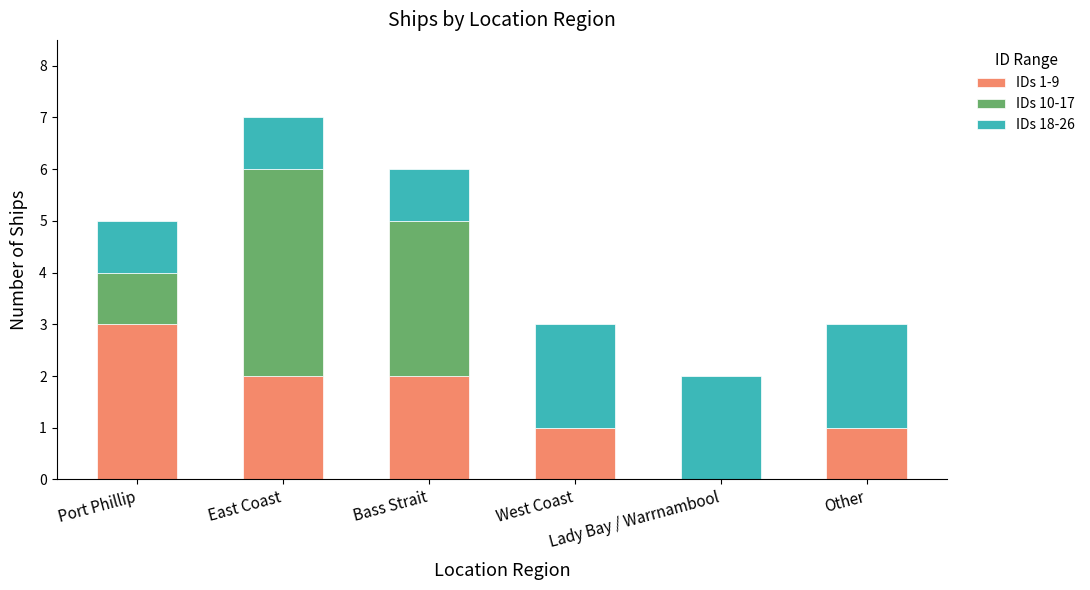

How many data points does each series have?

6